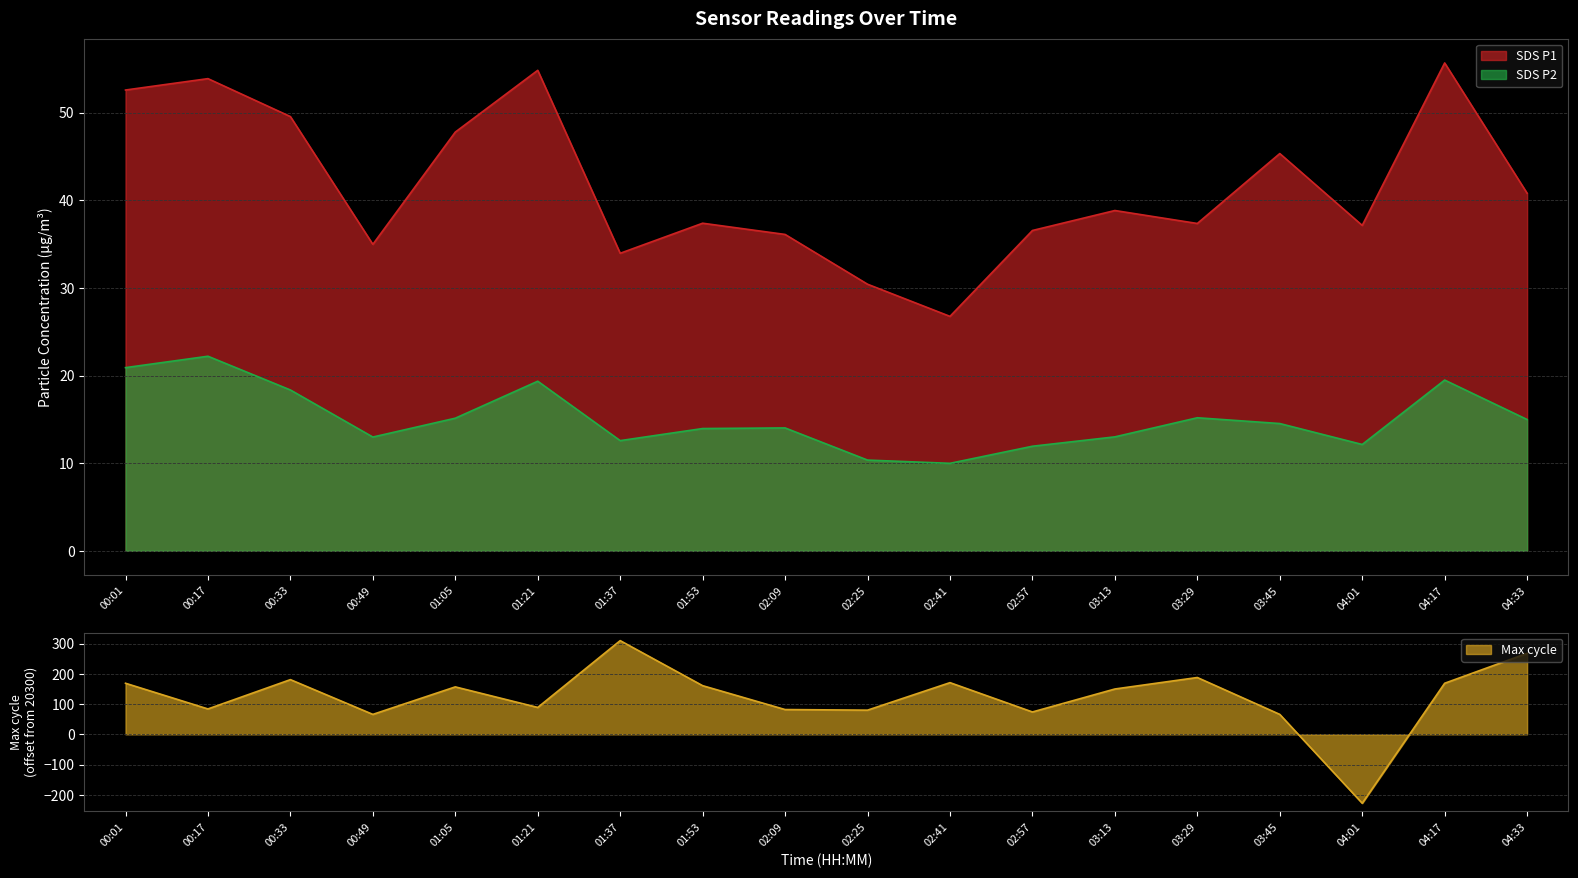

How many intersections are there between SDS_P2 and Max_cycle?

2